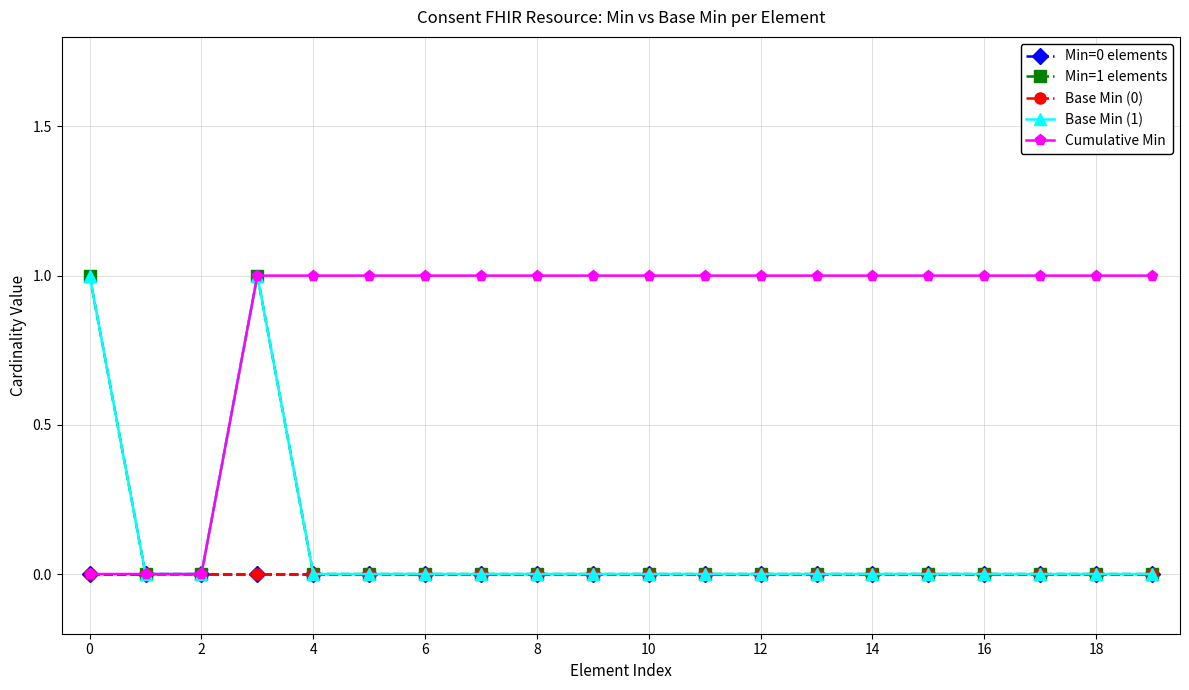

Is this an area chart (filled region under the line)?

No